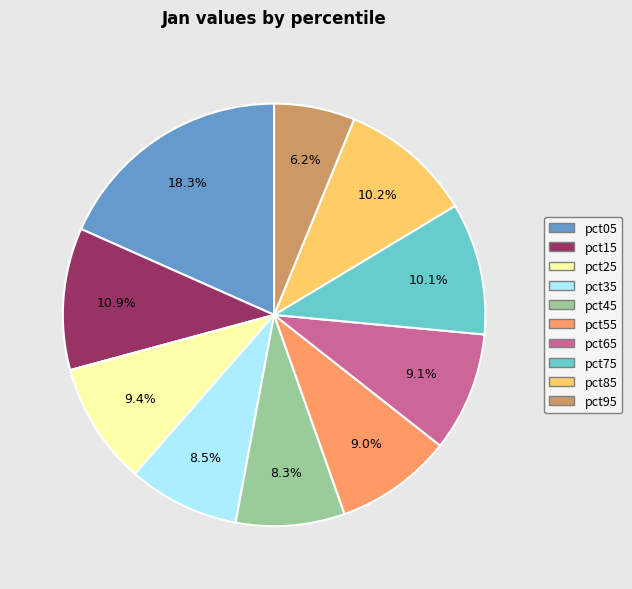

To the nearest percent, what percentage of the pie is pct25?

9%